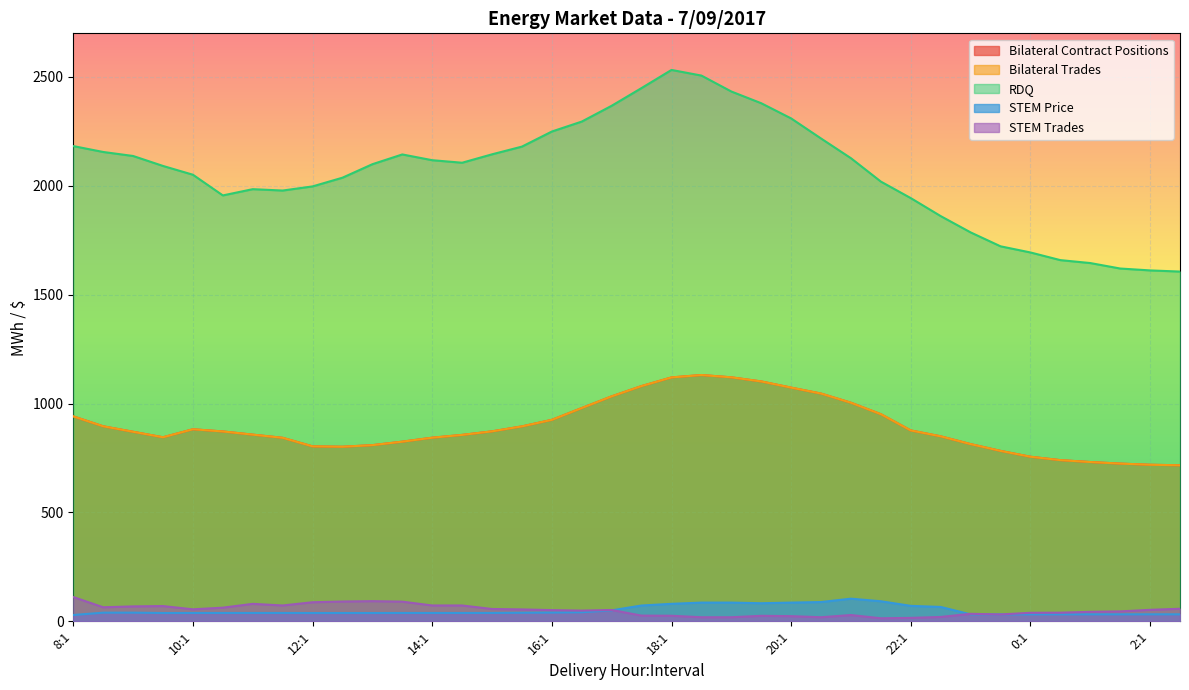

What is the sum of the STEM Trades values at 15:1 and 19:2?

81.7